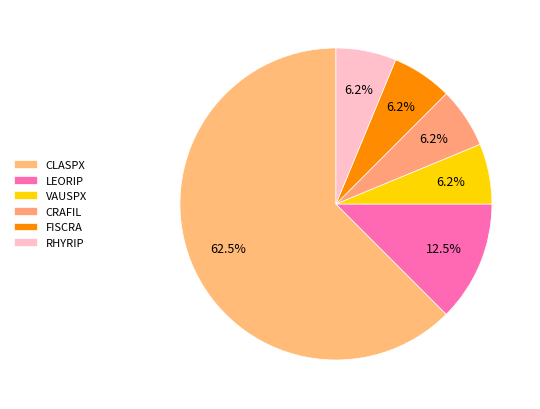

What portion of the pie excludes LEORIP?

87.5%